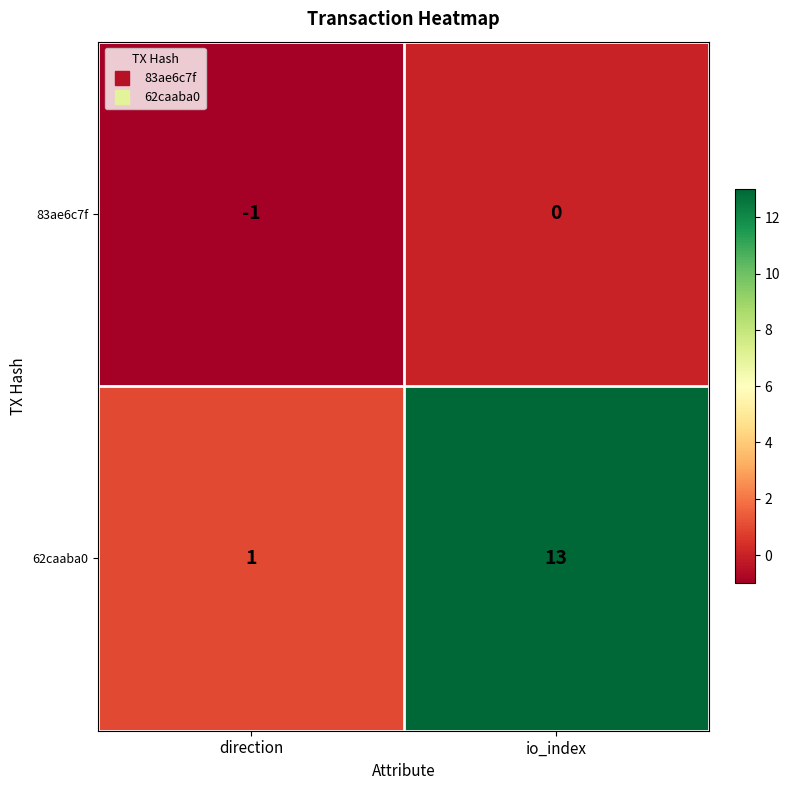

Which series changed the most between direction and io_index?

62caaba0